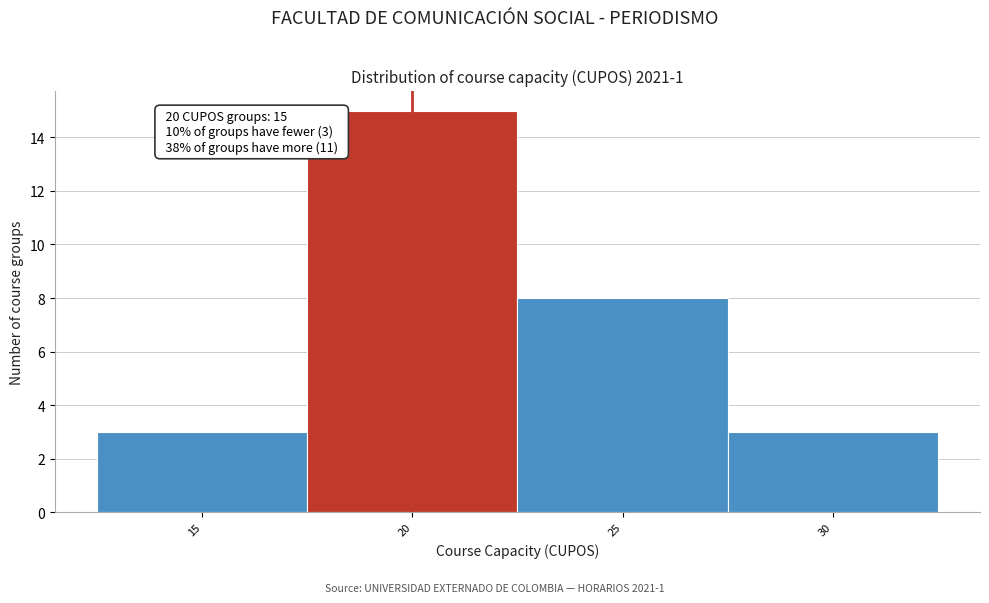

Which range on the x-axis has the tallest bar?

17.5 to 22.5